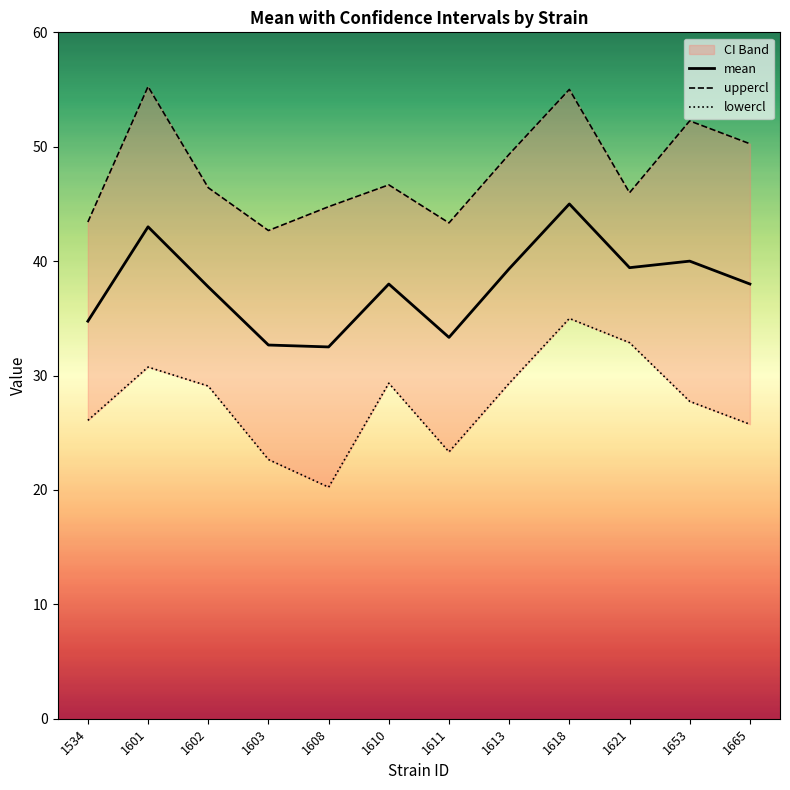

What is the total value across all series at 1613?

118.0